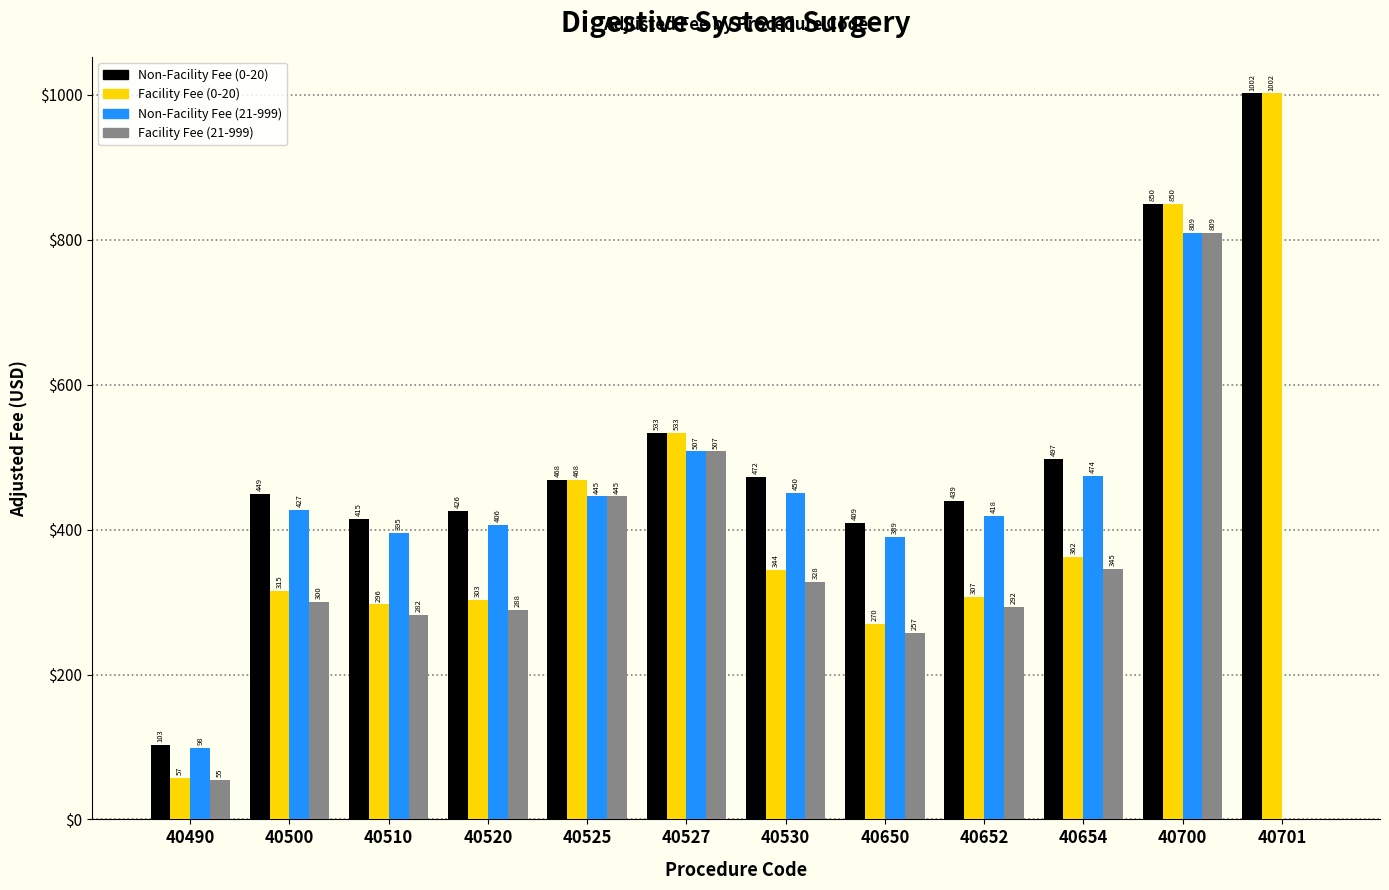

How many distinct data groups are displayed?

4